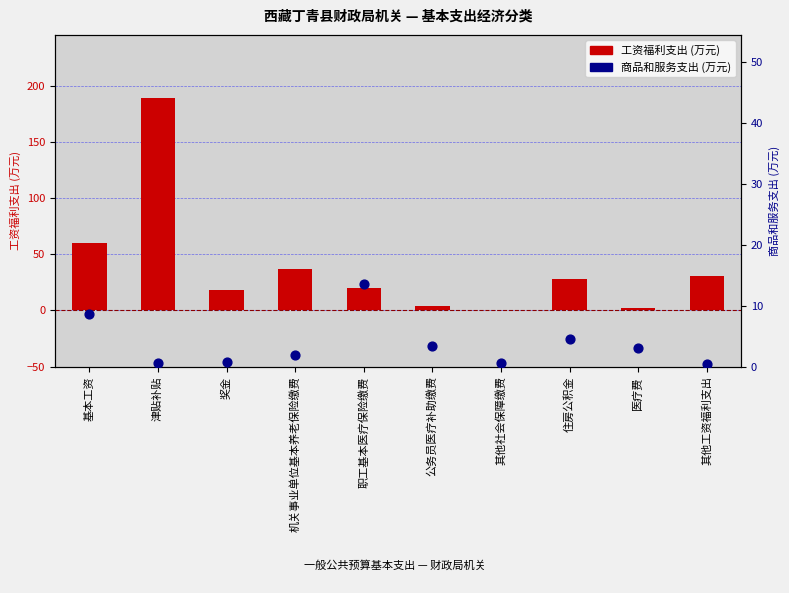

Which series has the largest total across all categories?

工资福利支出